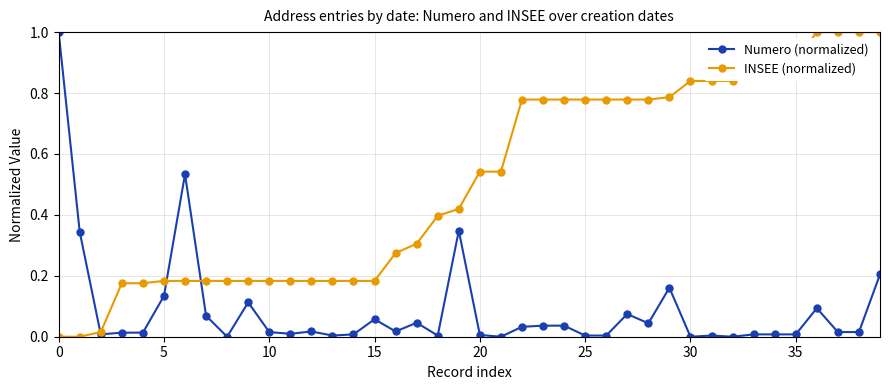

What is the greatest value displayed?

1.0